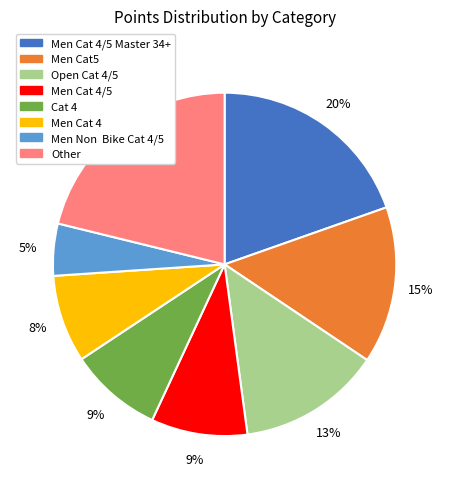

Is there any slice that represents more than half of the pie?

No